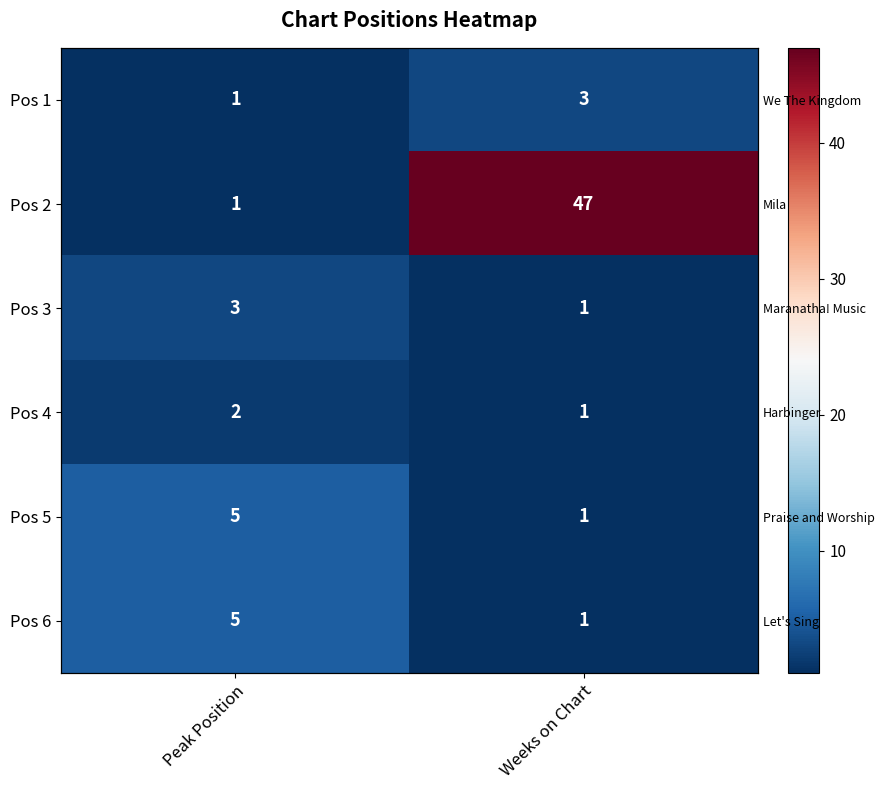

How many series are shown in this chart?

6